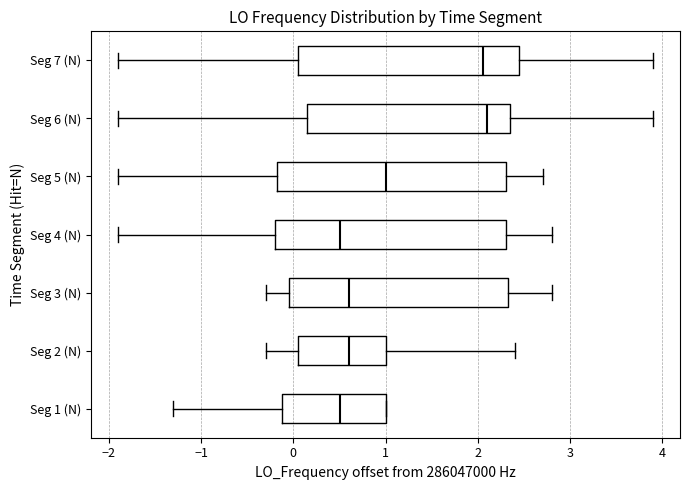

Reading bottom to top, read every box against the x-axis: the position of its median line, the range the box covers, and the ends of its whiskers. The values are not printed on the chart, so give them approximately, as read against the axis.

Seg 1 (N): median 0.5, box -0.1 to 1.0, whiskers -1.3 to 1.0
Seg 2 (N): median 0.6, box 0.0 to 1.0, whiskers -0.3 to 2.4
Seg 3 (N): median 0.6, box 0.0 to 2.3, whiskers -0.3 to 2.8
Seg 4 (N): median 0.5, box -0.2 to 2.3, whiskers -1.9 to 2.8
Seg 5 (N): median 1.0, box -0.2 to 2.3, whiskers -1.9 to 2.7
Seg 6 (N): median 2.1, box 0.1 to 2.3, whiskers -1.9 to 3.9
Seg 7 (N): median 2.1, box 0.1 to 2.4, whiskers -1.9 to 3.9